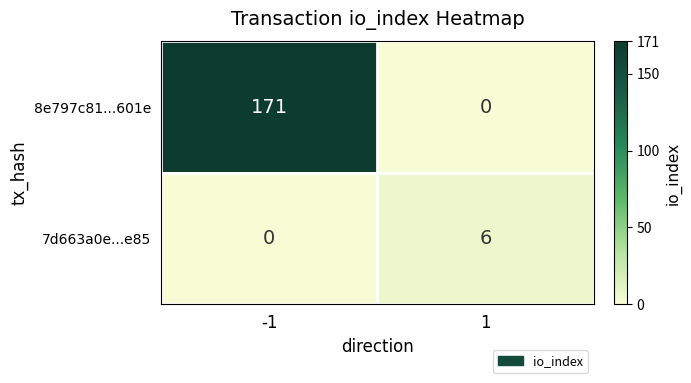

Read the 7d663a0e...e85 value at 1.

6